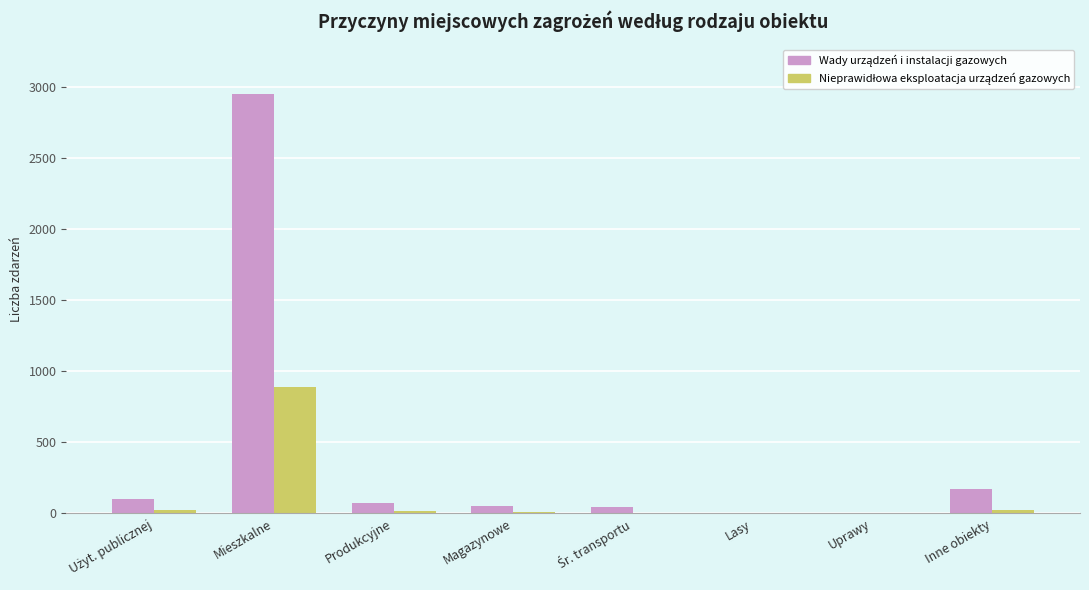

Which category has the highest value across all series?

Mieszkalne